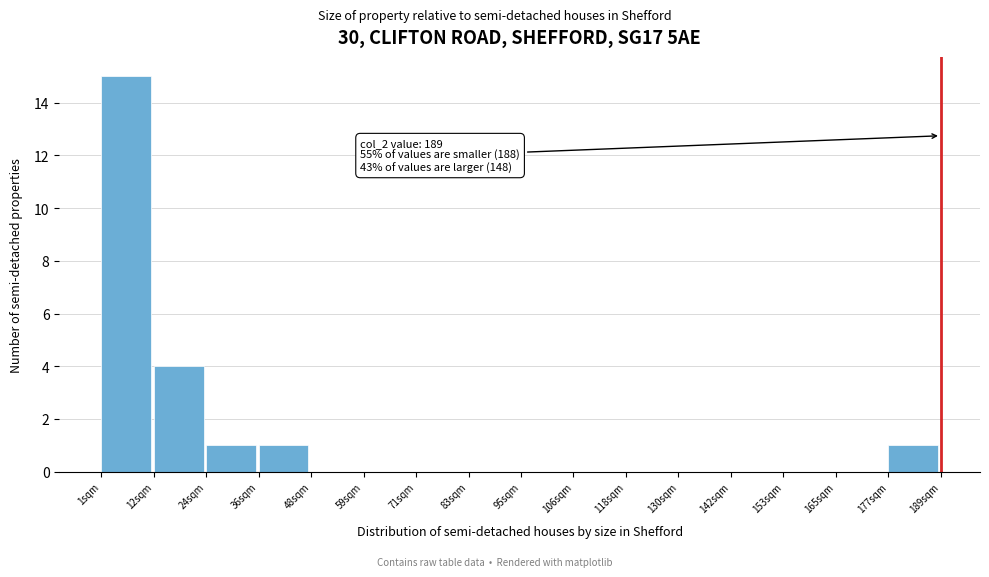

Which range on the x-axis has the tallest bar?

2 to 12